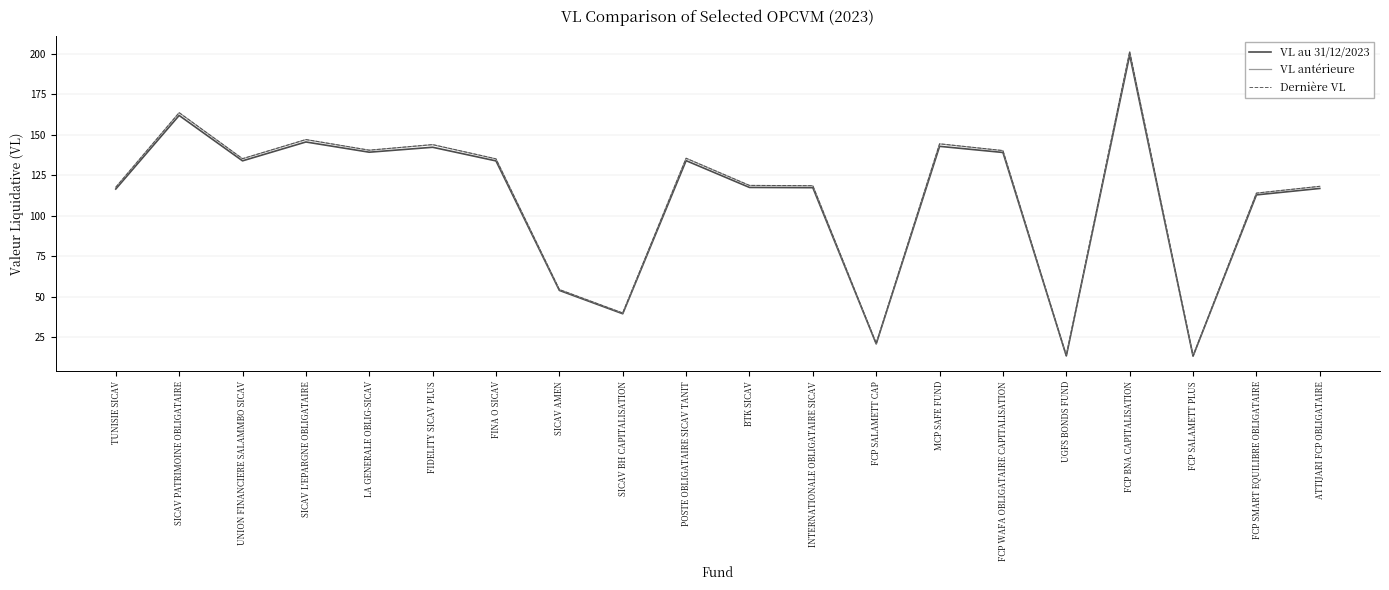

What is the difference between the maximum and minimum values in the Dernière VL series?

188.2